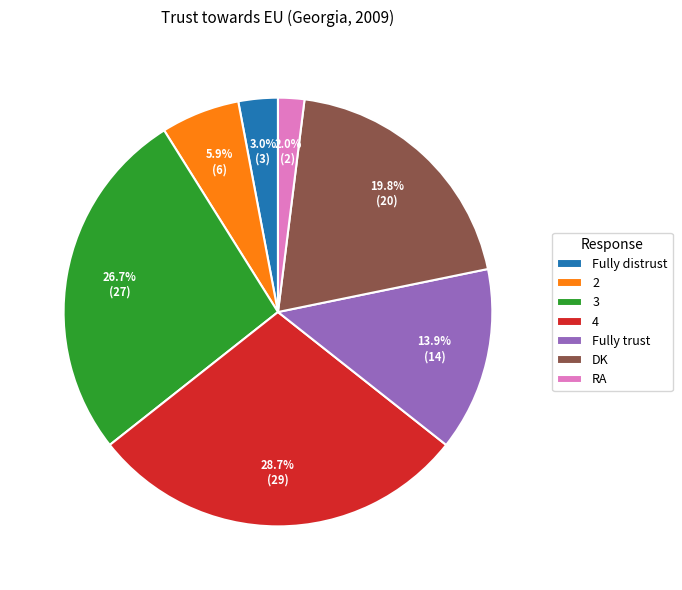

True or false: Fully distrust accounts for 3% of the total.

True